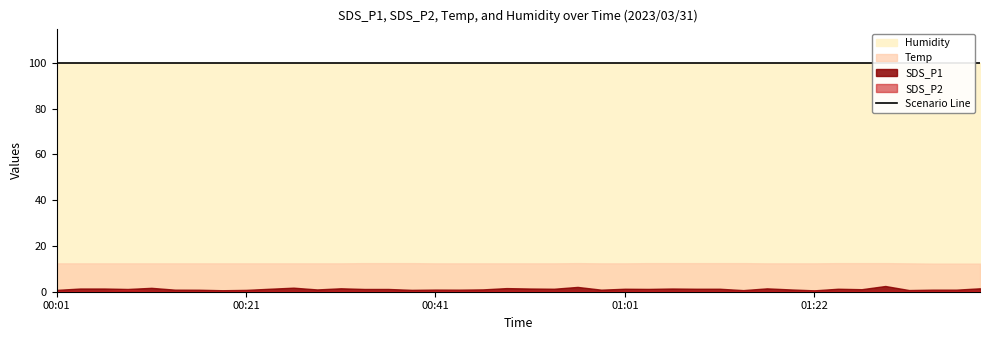

Reading right to left, what are all the values shown in this chart?

SDS_P1: 01:43=1.5	01:40=0.9	01:37=0.9	01:34=0.7	01:31=2.5	01:28=1.1	01:25=1.3	01:22=0.6	01:19=1.0	01:17=1.5	01:14=0.7	01:12=1.3	01:09=1.3	01:06=1.4	01:04=1.2	01:01=1.3	00:59=0.9	00:56=2.1	00:54=1.3	00:51=1.4	00:49=1.6	00:46=1.0	00:44=0.9	00:41=0.9	00:39=0.8	00:36=1.2	00:34=1.2	00:31=1.5	00:29=1.0	00:26=1.8	00:24=1.3	00:21=0.8	00:19=0.7	00:16=0.9	00:14=0.9	00:11=1.7	00:09=1.2	00:06=1.4	00:04=1.4	00:01=0.8
SDS_P2: 01:43=0.5	01:40=0.4	01:37=0.4	01:34=0.4	01:31=0.5	01:28=0.4	01:25=0.4	01:22=0.4	01:19=0.3	01:17=0.4	01:14=0.4	01:12=0.4	01:09=0.4	01:06=0.4	01:04=0.5	01:01=0.4	00:59=0.3	00:56=0.4	00:54=0.4	00:51=0.4	00:49=0.5	00:46=0.4	00:44=0.4	00:41=0.4	00:39=0.3	00:36=0.4	00:34=0.4	00:31=0.5	00:29=0.3	00:26=0.4	00:24=0.4	00:21=0.4	00:19=0.3	00:16=0.3	00:14=0.3	00:11=0.4	00:09=0.8	00:06=0.4	00:04=0.4	00:01=0.4
Temp: 01:43=12.3	01:40=12.3	01:37=12.3	01:34=12.4	01:31=12.5	01:28=12.5	01:25=12.5	01:22=12.4	01:19=12.4	01:17=12.4	01:14=12.5	01:12=12.5	01:09=12.5	01:06=12.5	01:04=12.5	01:01=12.4	00:59=12.4	00:56=12.5	00:54=12.4	00:51=12.4	00:49=12.4	00:46=12.4	00:44=12.4	00:41=12.4	00:39=12.5	00:36=12.5	00:34=12.5	00:31=12.4	00:29=12.4	00:26=12.4	00:24=12.4	00:21=12.4	00:19=12.4	00:16=12.4	00:14=12.4	00:11=12.4	00:09=12.4	00:06=12.4	00:04=12.4	00:01=12.4
Humidity: 01:43=99.9	01:40=99.9	01:37=99.9	01:34=99.9	01:31=99.9	01:28=99.9	01:25=99.9	01:22=99.9	01:19=99.9	01:17=99.9	01:14=99.9	01:12=99.9	01:09=99.9	01:06=99.9	01:04=99.9	01:01=99.9	00:59=99.9	00:56=99.9	00:54=99.9	00:51=99.9	00:49=99.9	00:46=99.9	00:44=99.9	00:41=99.9	00:39=99.9	00:36=99.9	00:34=99.9	00:31=99.9	00:29=99.9	00:26=99.9	00:24=99.9	00:21=99.9	00:19=99.9	00:16=99.9	00:14=99.9	00:11=99.9	00:09=99.9	00:06=99.9	00:04=99.9	00:01=99.9